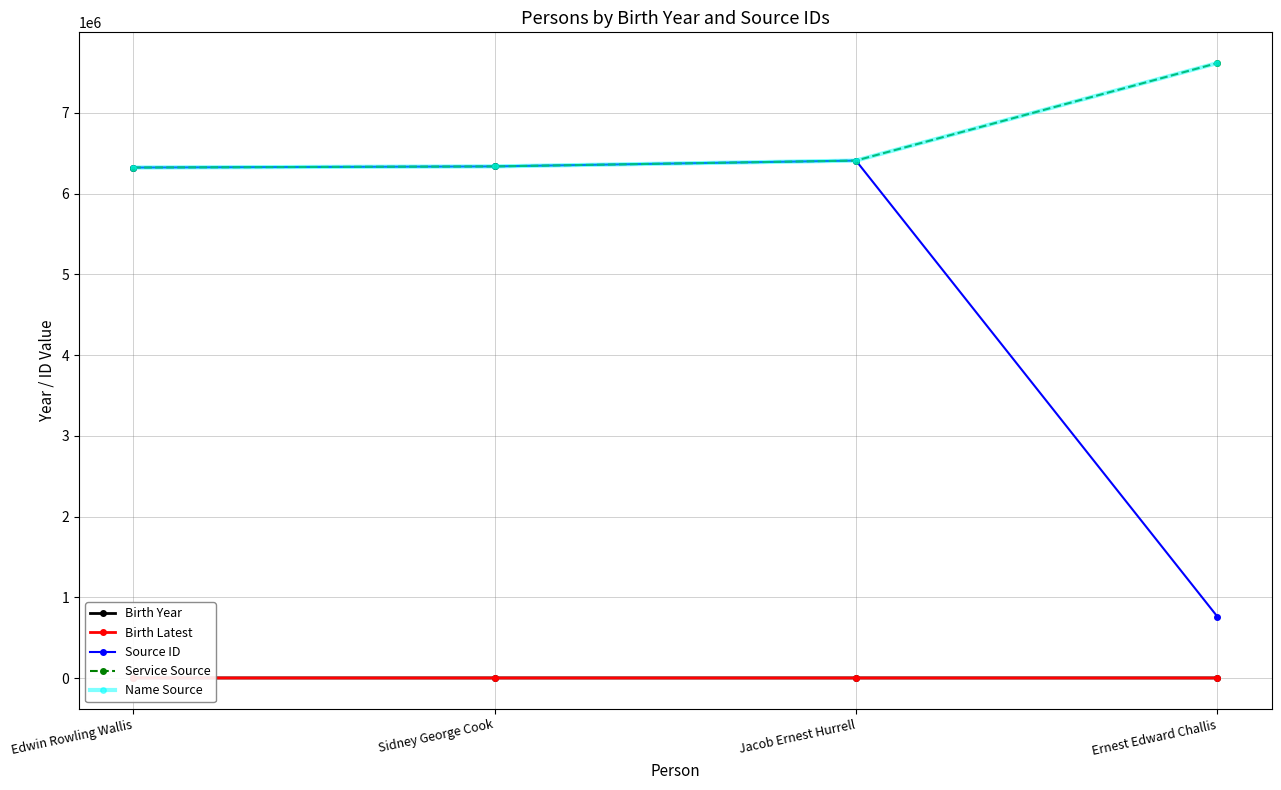

At which category does Birth Year reach its first local peak?

Jacob Ernest Hurrell